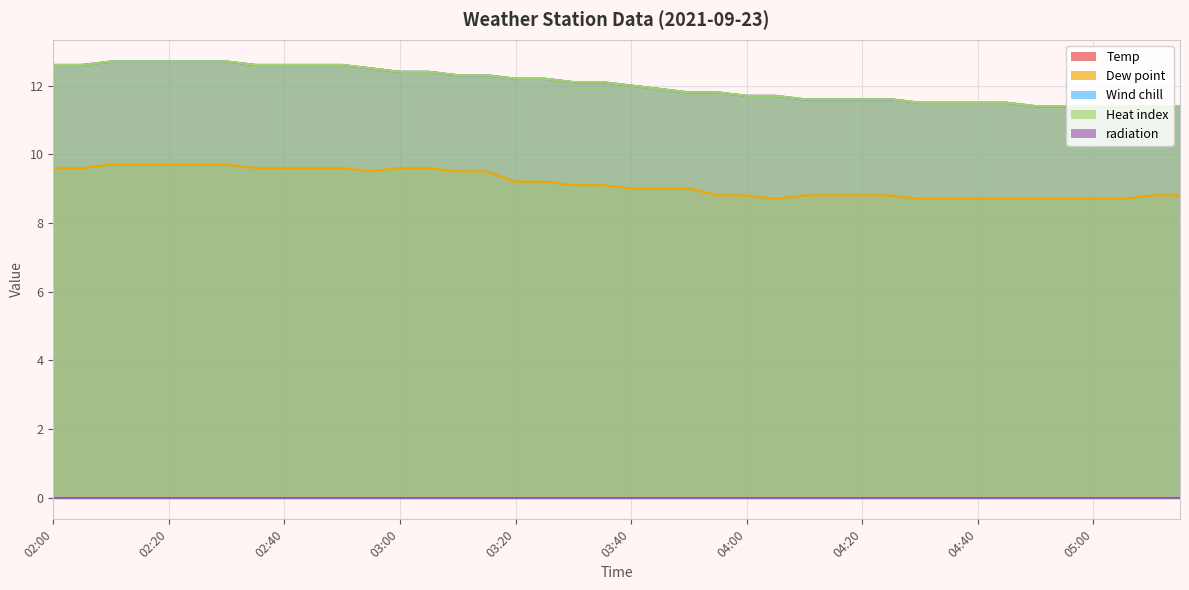

What value does the Dew point series have at 03:40?

9.0